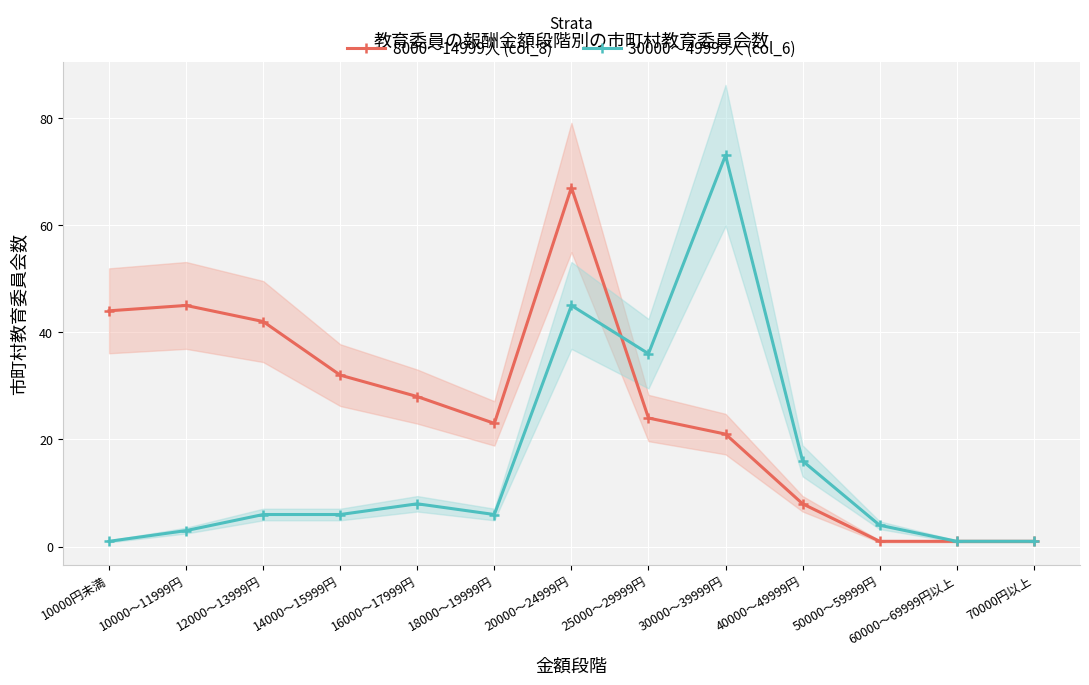

What is the sum of all 30000～49999人 (col_6) values?

206